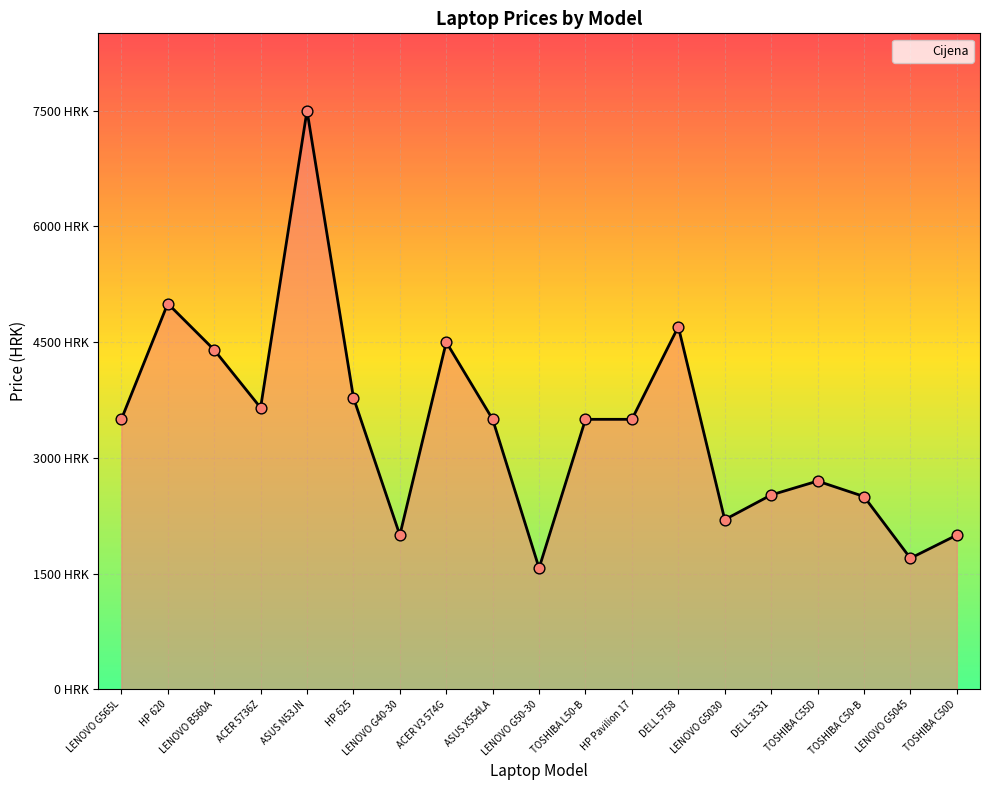

Does the chart have visible grid lines?

Yes